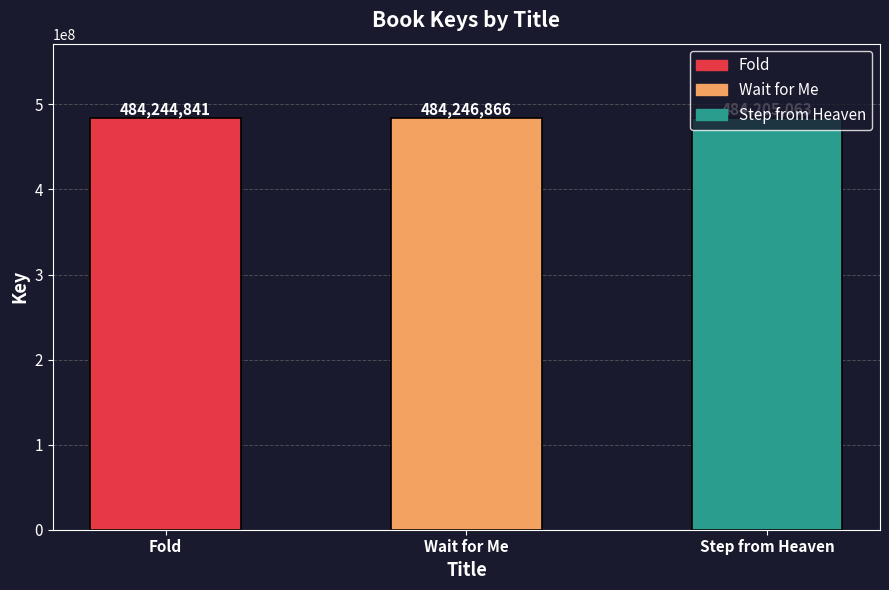

How many data points does each series have?

3